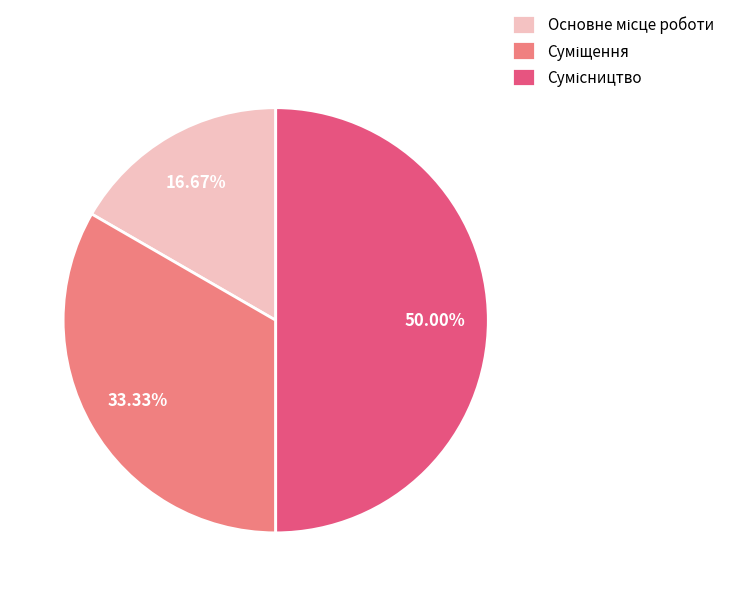

Is Основне місце роботи the majority of the pie?

No